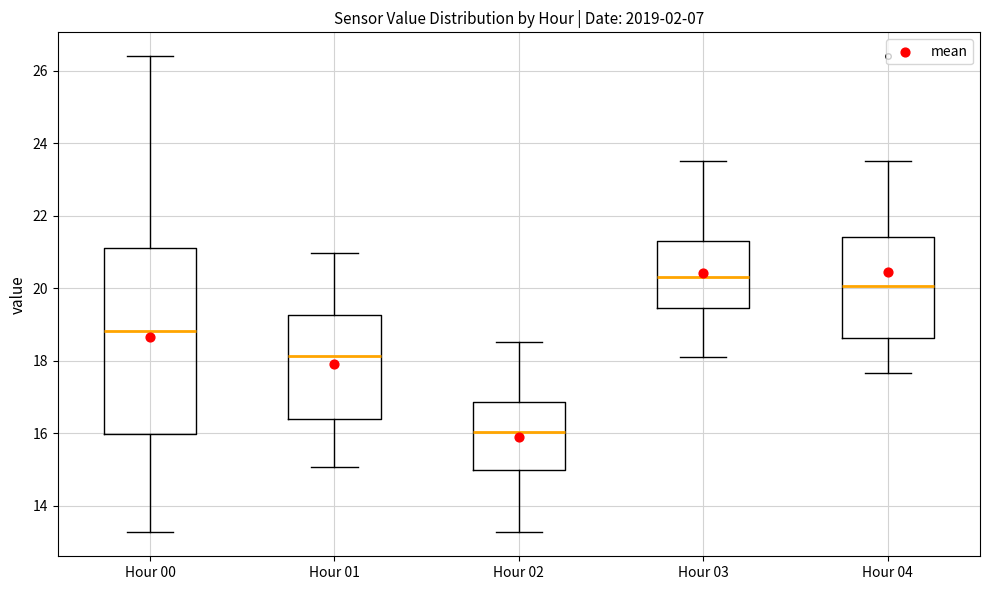

Reading left to right, read every box against the y-axis: the position of its median line, the range the box covers, and the ends of its whiskers. The values are not printed on the chart, so give them approximately, as read against the axis.

Hour 00: median 18.8, box 16.0 to 21.2, whiskers 13.2 to 26.4
Hour 01: median 18.2, box 16.4 to 19.2, whiskers 15.0 to 21.0
Hour 02: median 16.0, box 15.0 to 16.8, whiskers 13.2 to 18.6
Hour 03: median 20.4, box 19.4 to 21.4, whiskers 18.2 to 23.6
Hour 04: median 20.0, box 18.6 to 21.4, whiskers 17.6 to 23.6